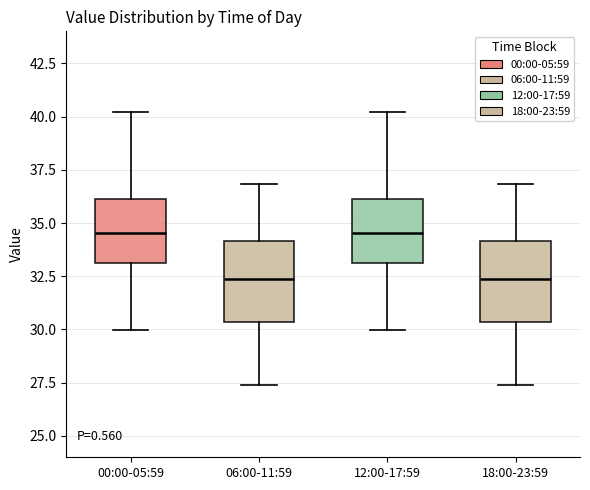

Reading left to right, transcribe this box plot: for each box, give where its median line is, the range the box spans, and where its two whiskers end, as read against the y-axis. The values are not printed on the chart, so give them approximately, as read against the axis.

00:00-05:59: median 34.5, box 33.0 to 36.0, whiskers 30.0 to 40.0
06:00-11:59: median 32.5, box 30.5 to 34.0, whiskers 27.5 to 37.0
12:00-17:59: median 34.5, box 33.0 to 36.0, whiskers 30.0 to 40.0
18:00-23:59: median 32.5, box 30.5 to 34.0, whiskers 27.5 to 37.0